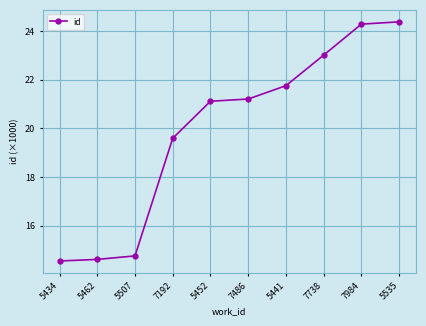

Reading left to right, transcribe all the data shown in this chart.

5434=14.5	5462=14.6	5507=14.8	7192=19.6	5452=21.1	7486=21.2	5441=21.8	7738=23.0	7984=24.3	5535=24.4